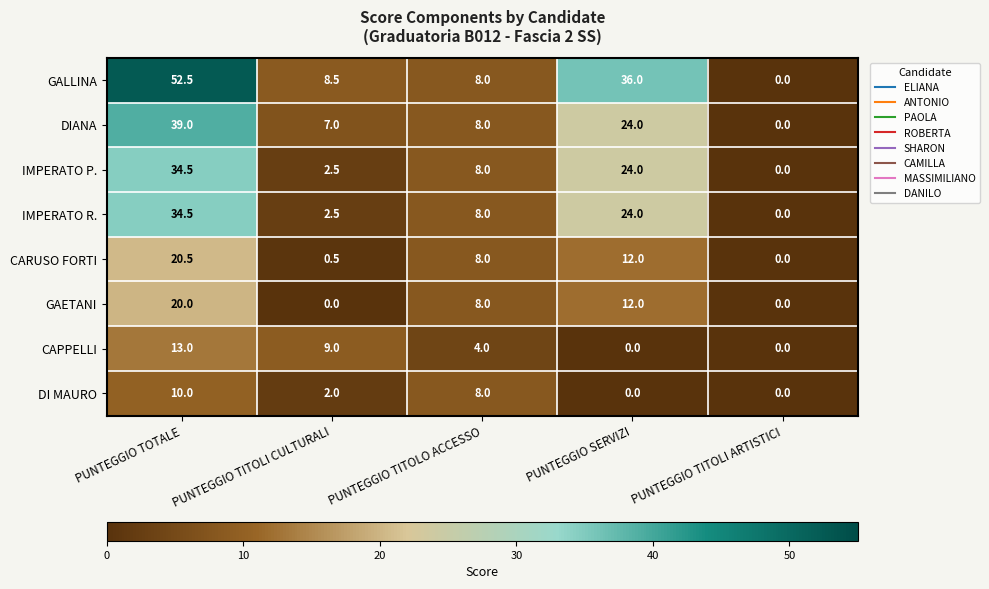

How many values in GAETANI are above zero?

3